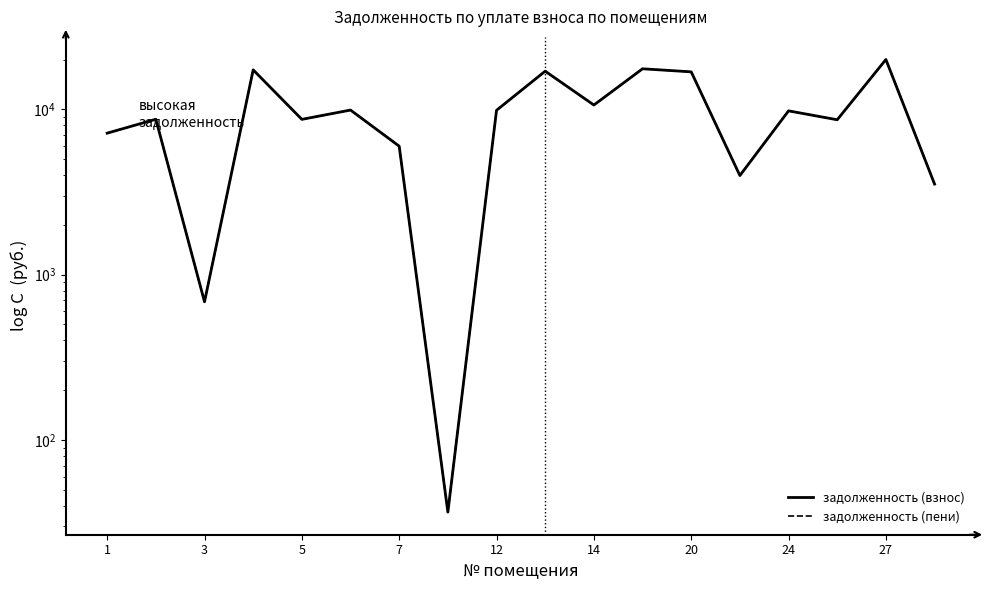

What is the label of the 3rd point from the right?

15